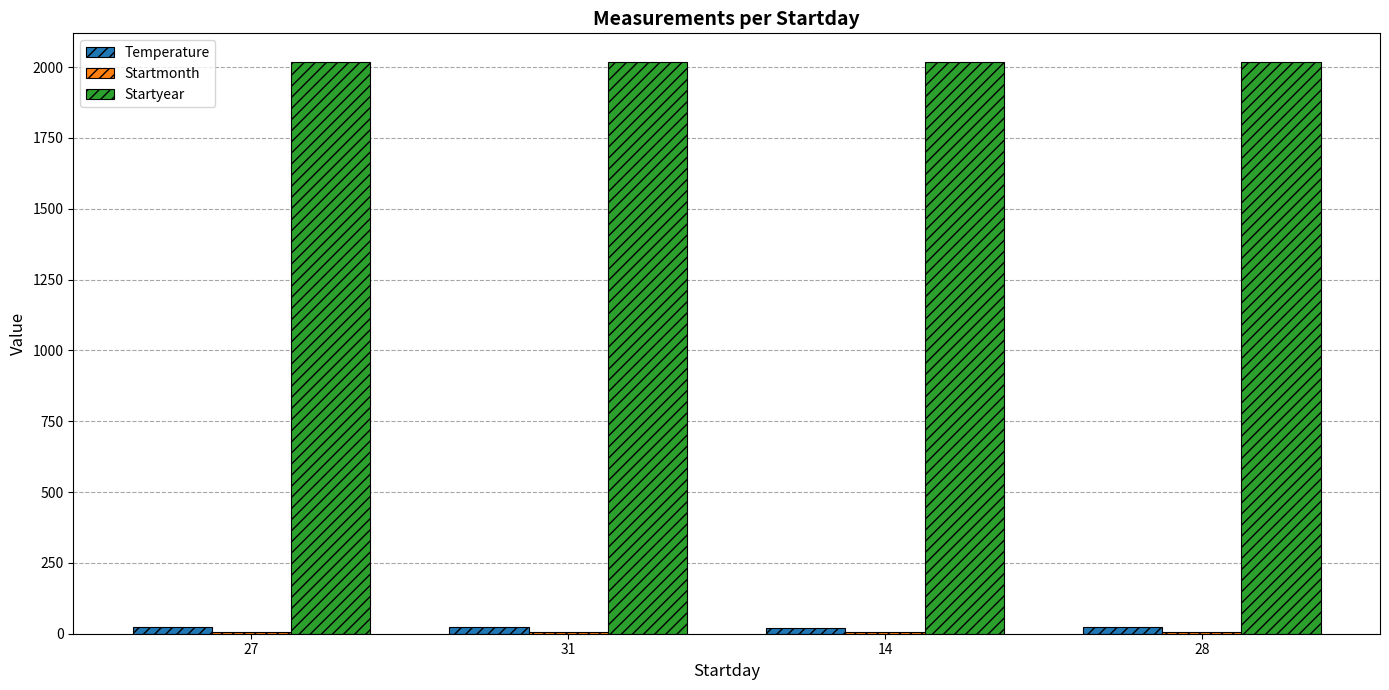

True or false: Startyear has a value of 795.7 at 14.

False